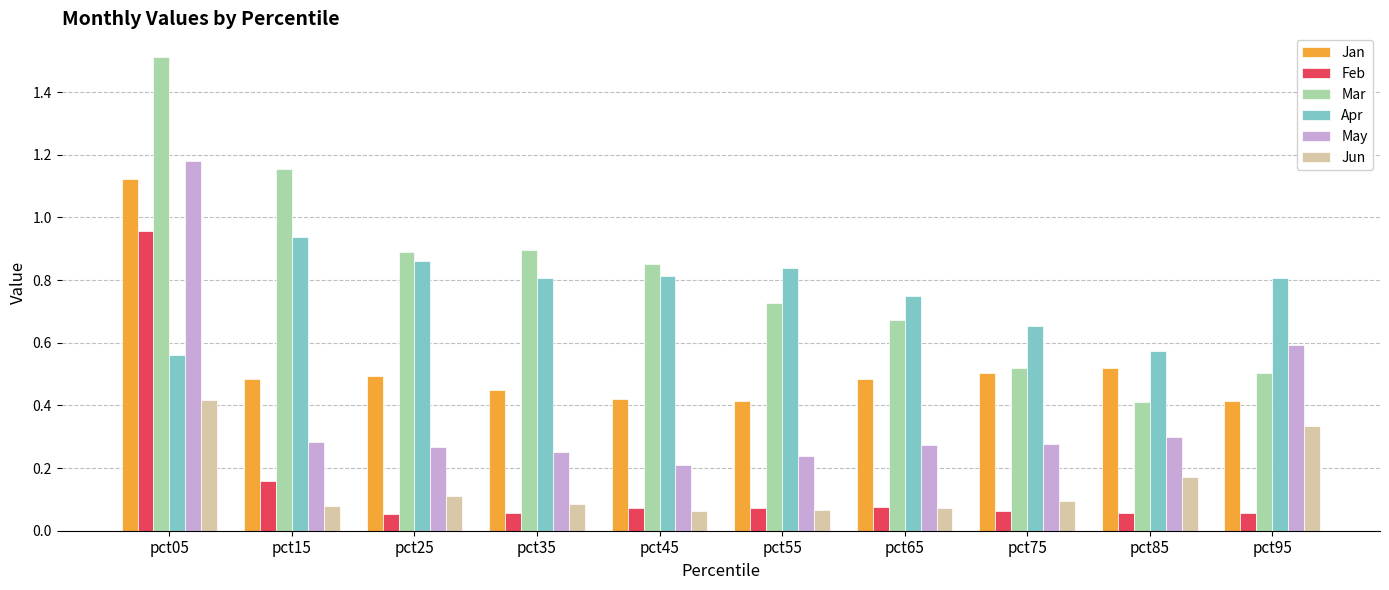

At which category does the chart reach its peak across all series?

pct05